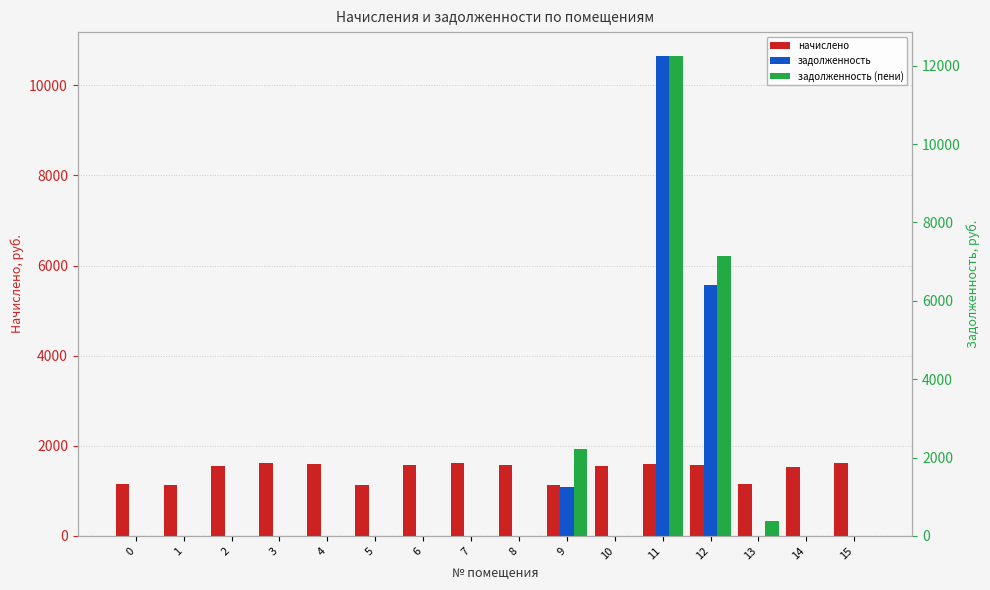

How many groups of bars are there?

16